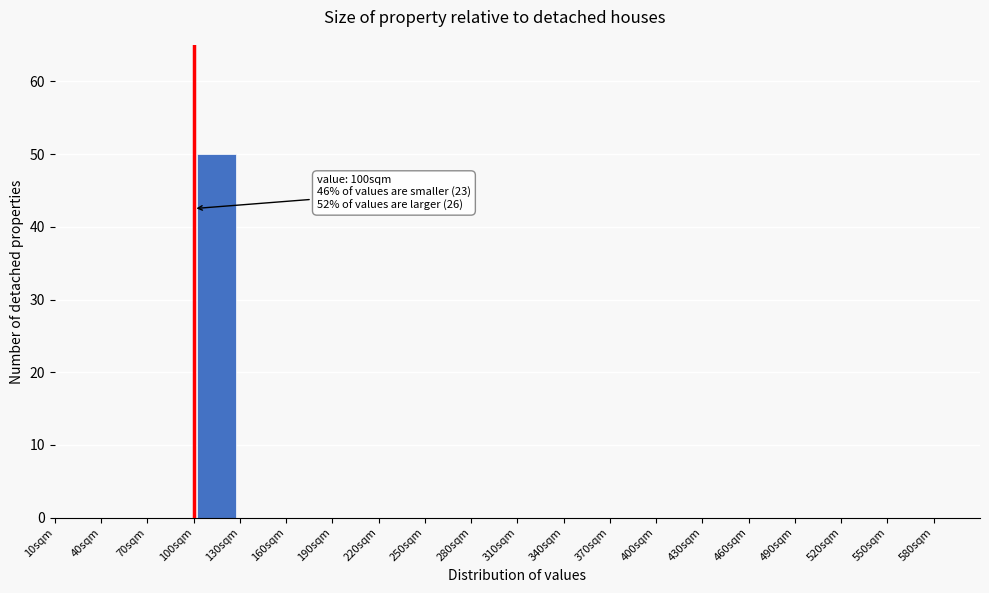

Over which range of the x-axis is the bar tallest?

100 to 130